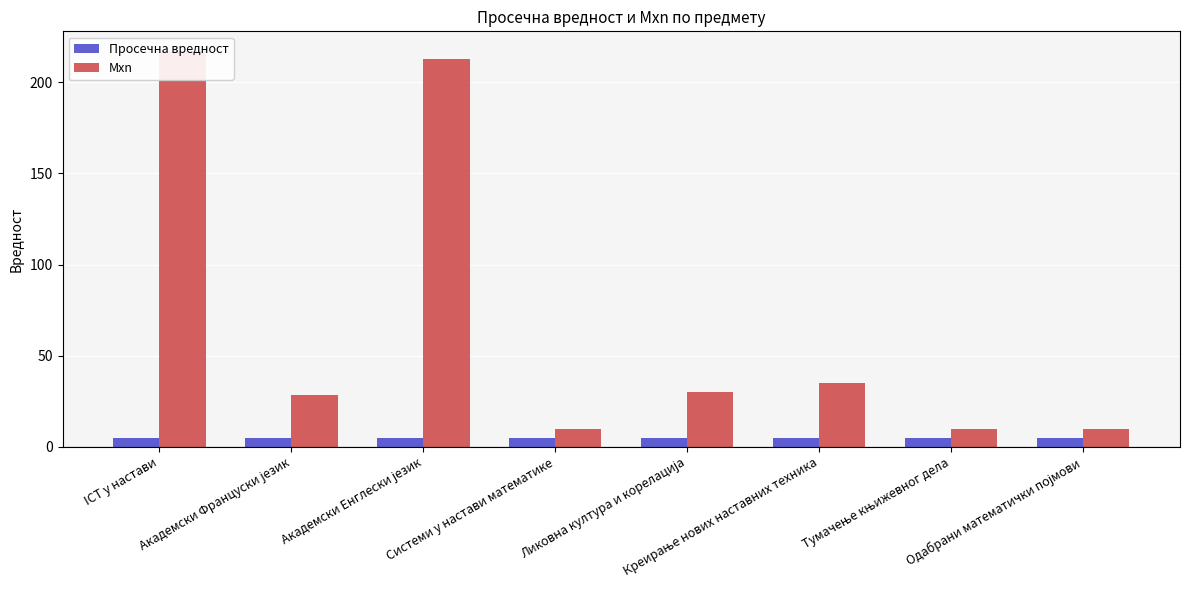

What is the label of the 7th bar from the left?

Тумачење књижевног дела